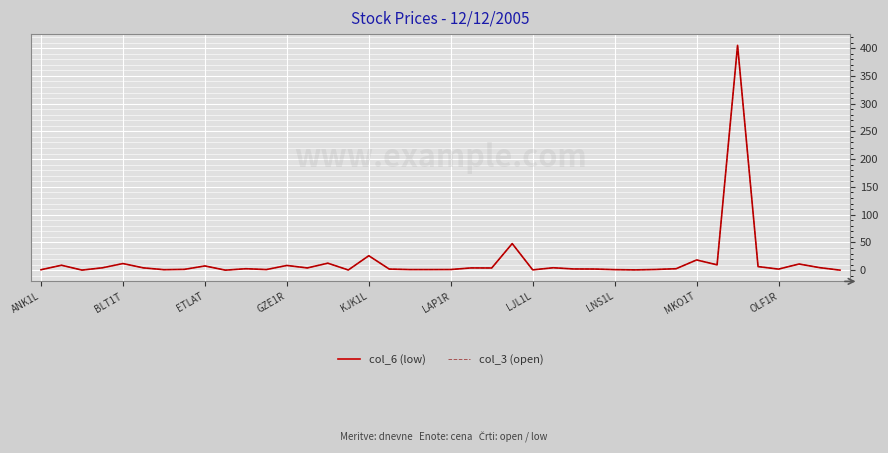

What is the maximum value shown in the chart?

405.0